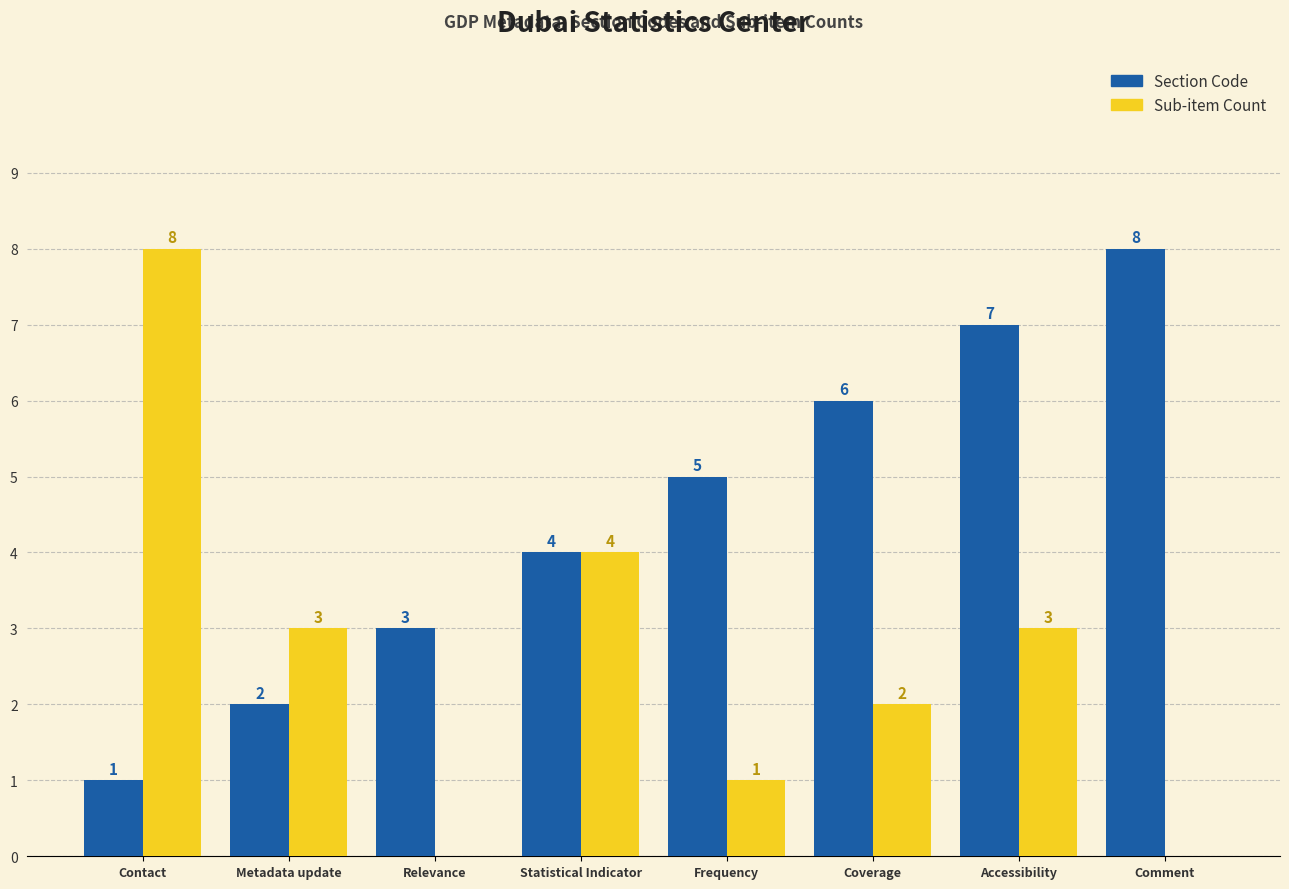

Reading left to right, transcribe all the data shown in this chart.

Section Code: Contact=1	Metadata update=2	Relevance=3	Statistical Indicator=4	Frequency=5	Coverage=6	Accessibility=7	Comment=8
Sub-item Count: Contact=8	Metadata update=3	Relevance=0	Statistical Indicator=4	Frequency=1	Coverage=2	Accessibility=3	Comment=0